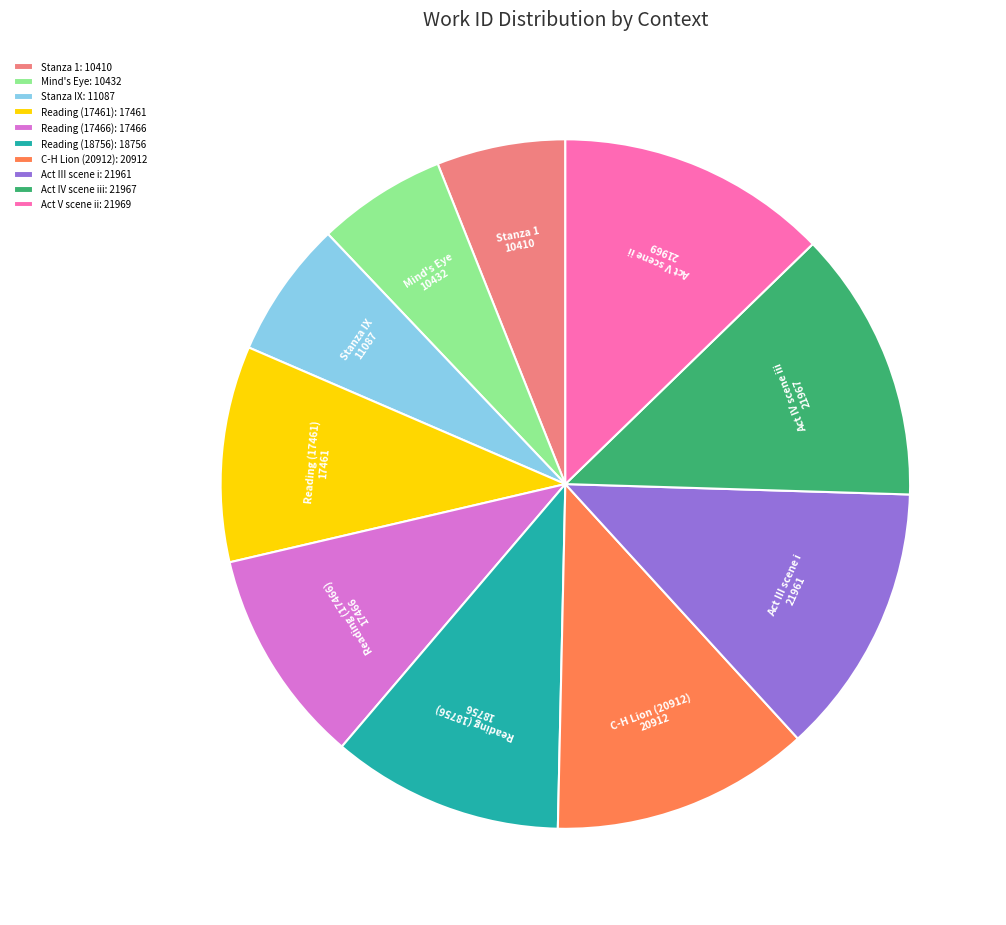

Does Act III scene i account for over 50% of the chart?

No